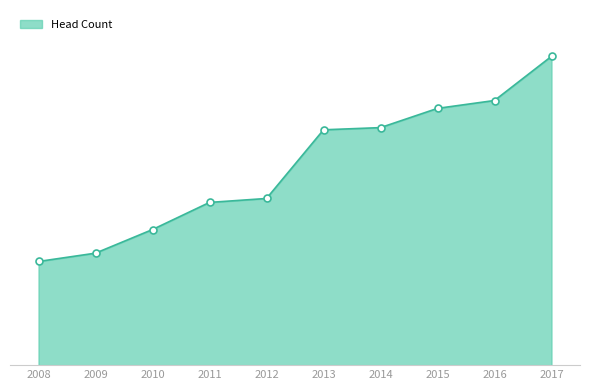

Approximately how many times larger is the value at 2008 compared to 2016?

0.4